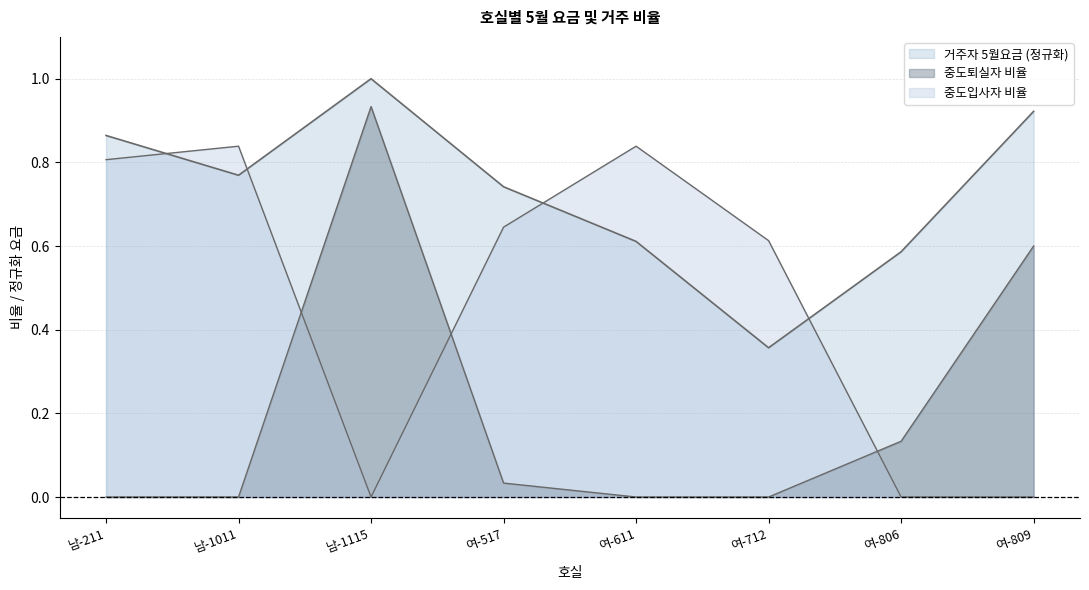

How many lines are shown in the chart?

3